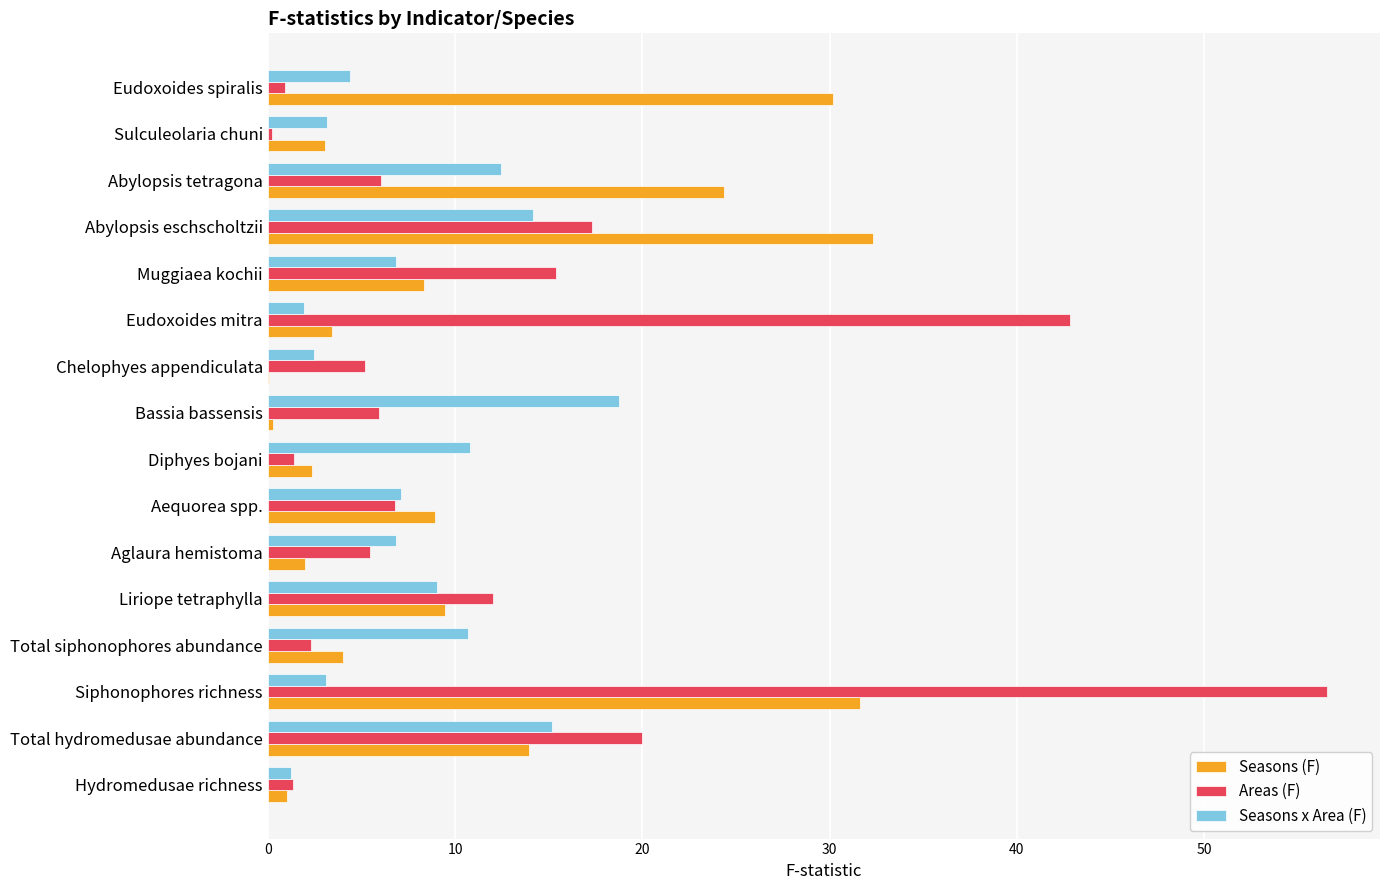

Between Diphyes bojani and Eudoxoides spiralis, which series saw the biggest shift?

Seasons (F)